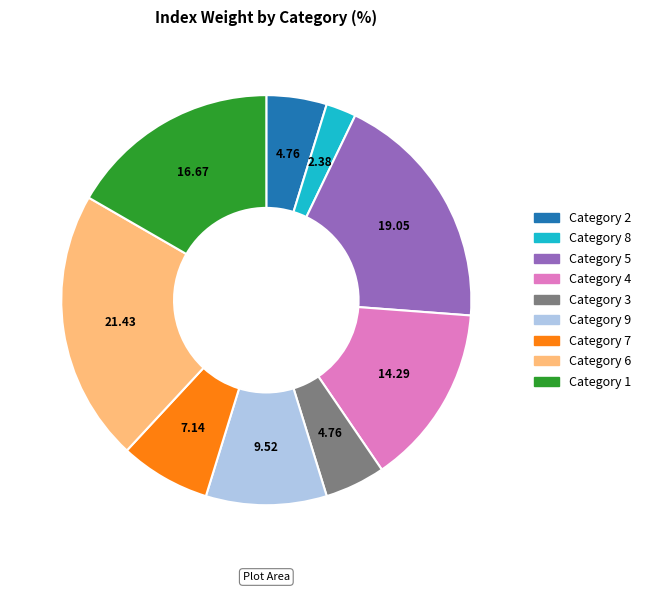

Is there a majority slice in this chart?

No